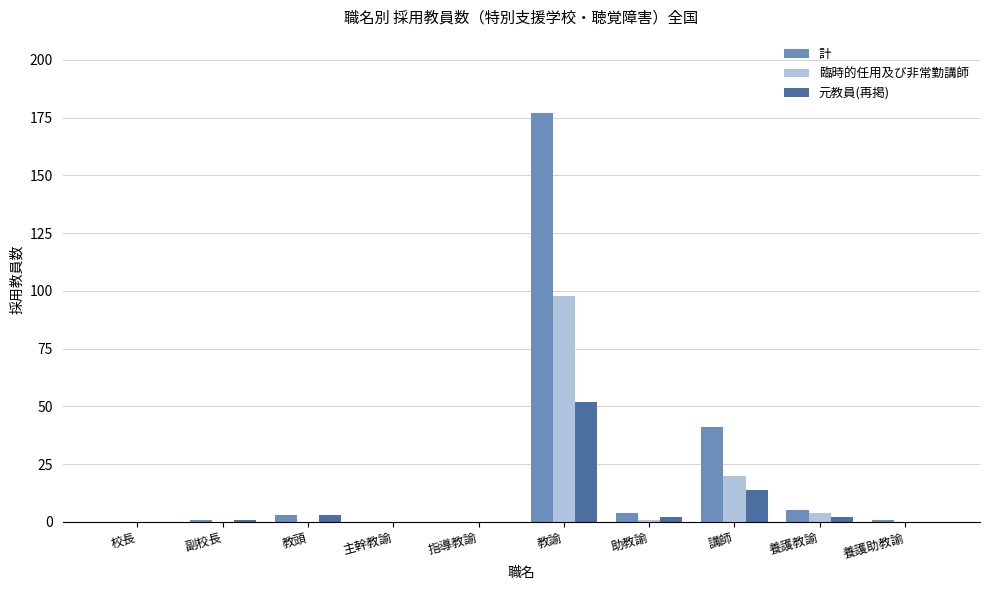

At which label is 臨時的任用及び非常勤講師 closest to 49?

講師